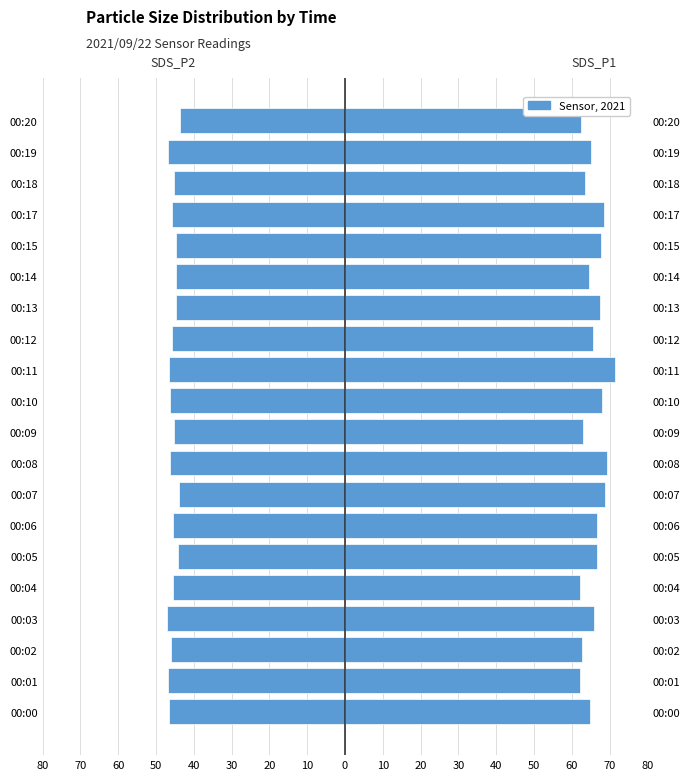

Count the number of data series in this chart.

2